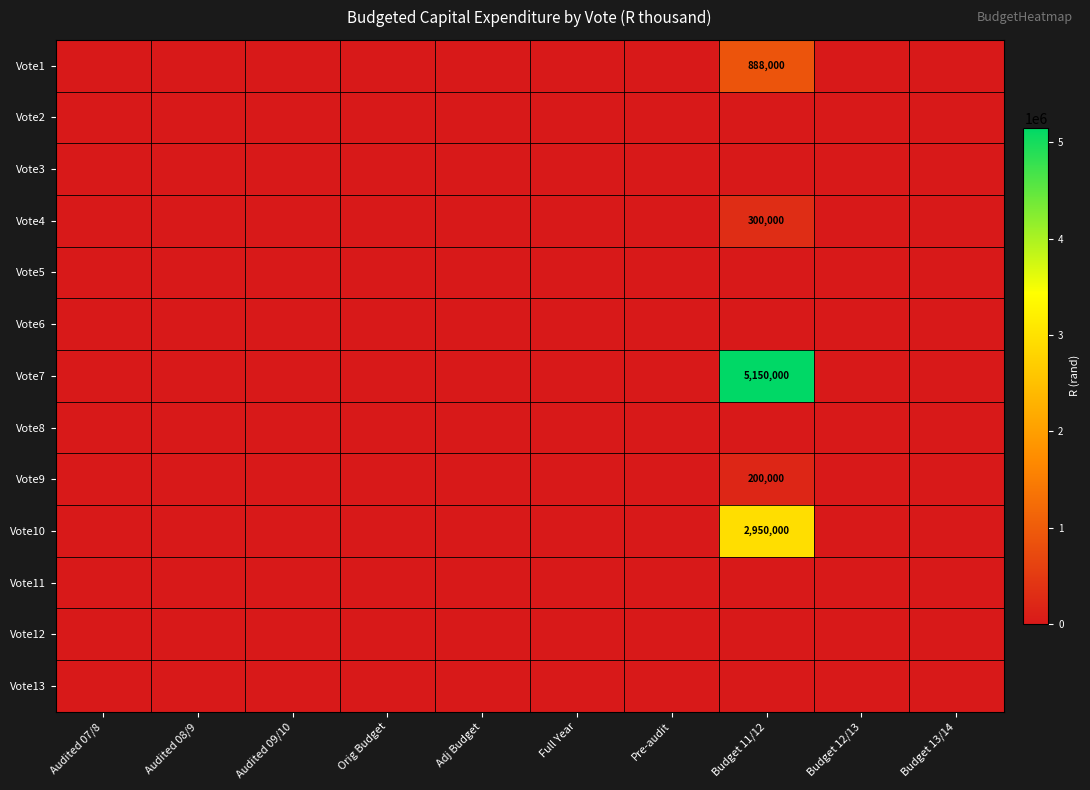

Which series has the widest spread of values?

Vote7